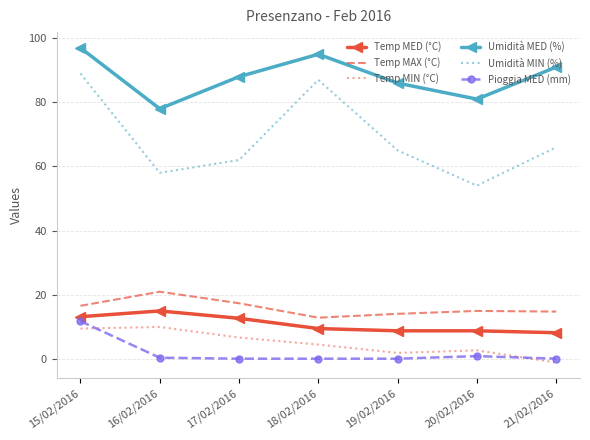

Is it true that Pioggia MED (mm) equals 0.3 at 16/02/2016?

True